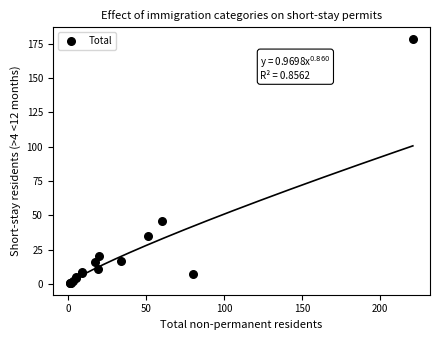

What Y value in the scatter plot is closest to 89?

46